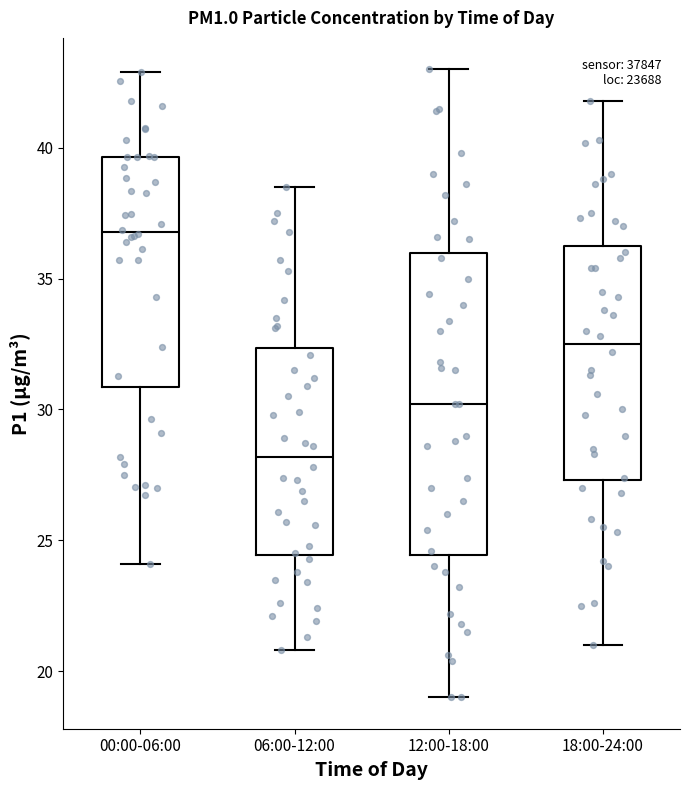

Comparing the boxes themselves (not the whiskers), which one is the tallest?

12:00-18:00